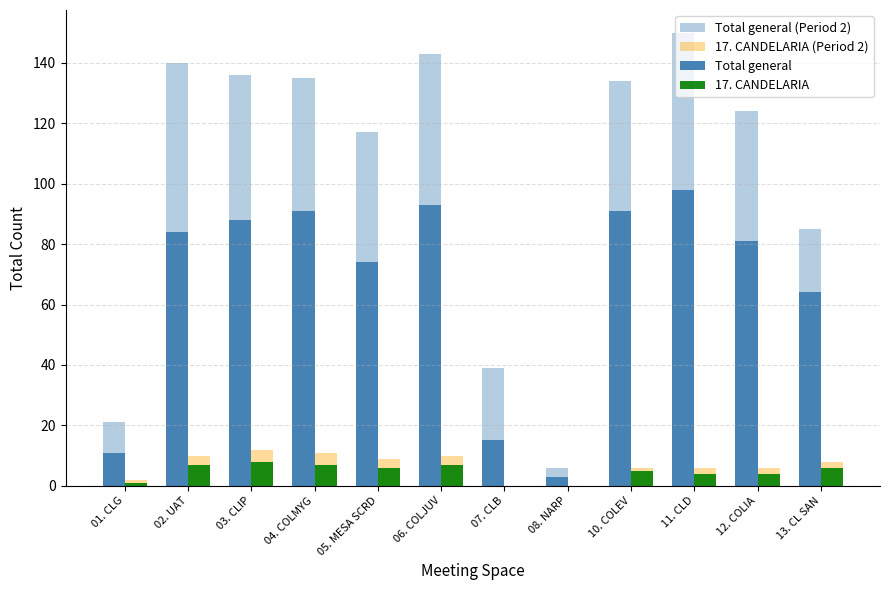

Rank the series by their maximum value, from lowest to highest.

17. CANDELARIA, 17. CANDELARIA (Period 2), Total general, Total general (Period 2)